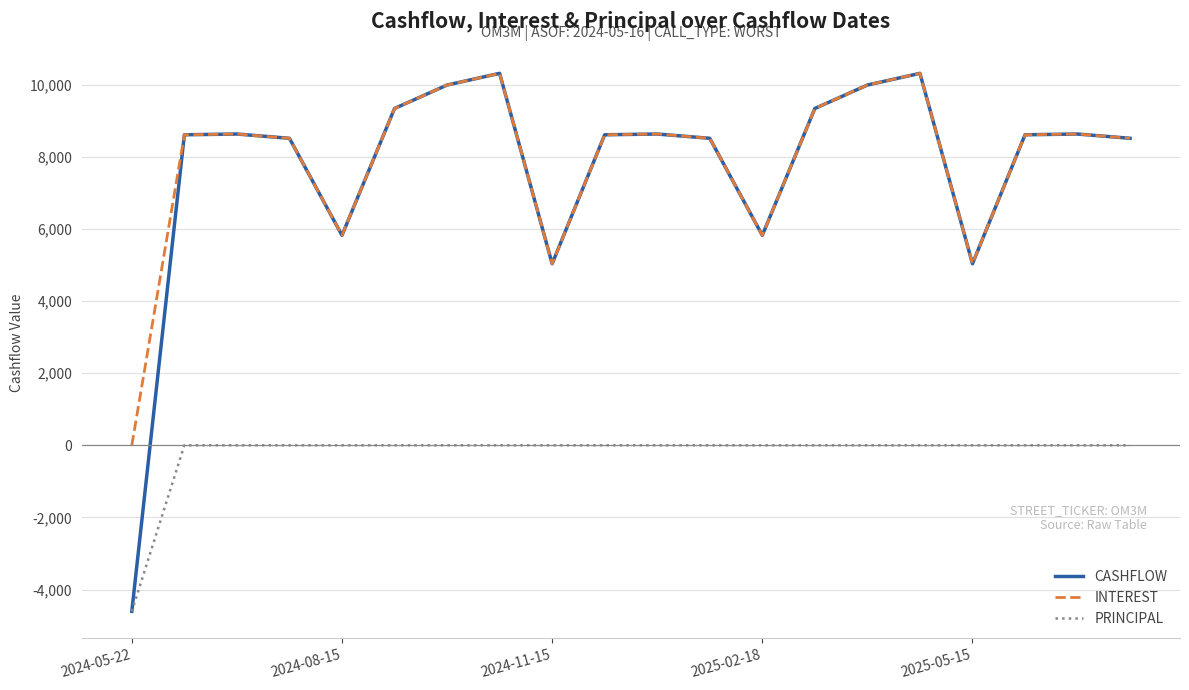

True or false: INTEREST has more than 0 points higher than both neighbors.

True